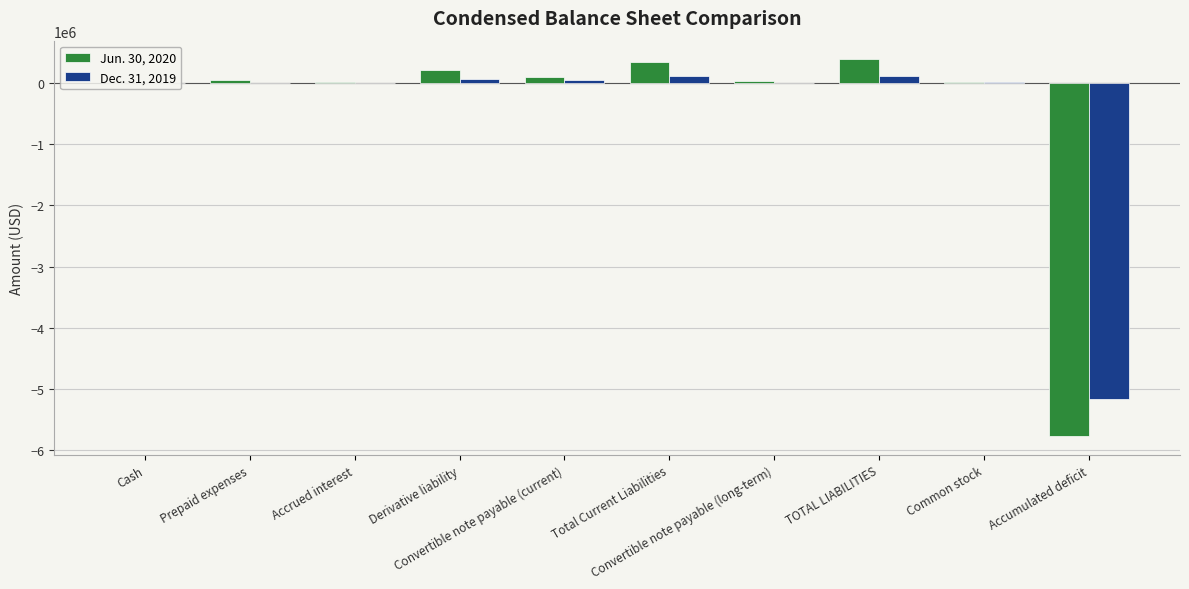

How many series are shown in this chart?

2